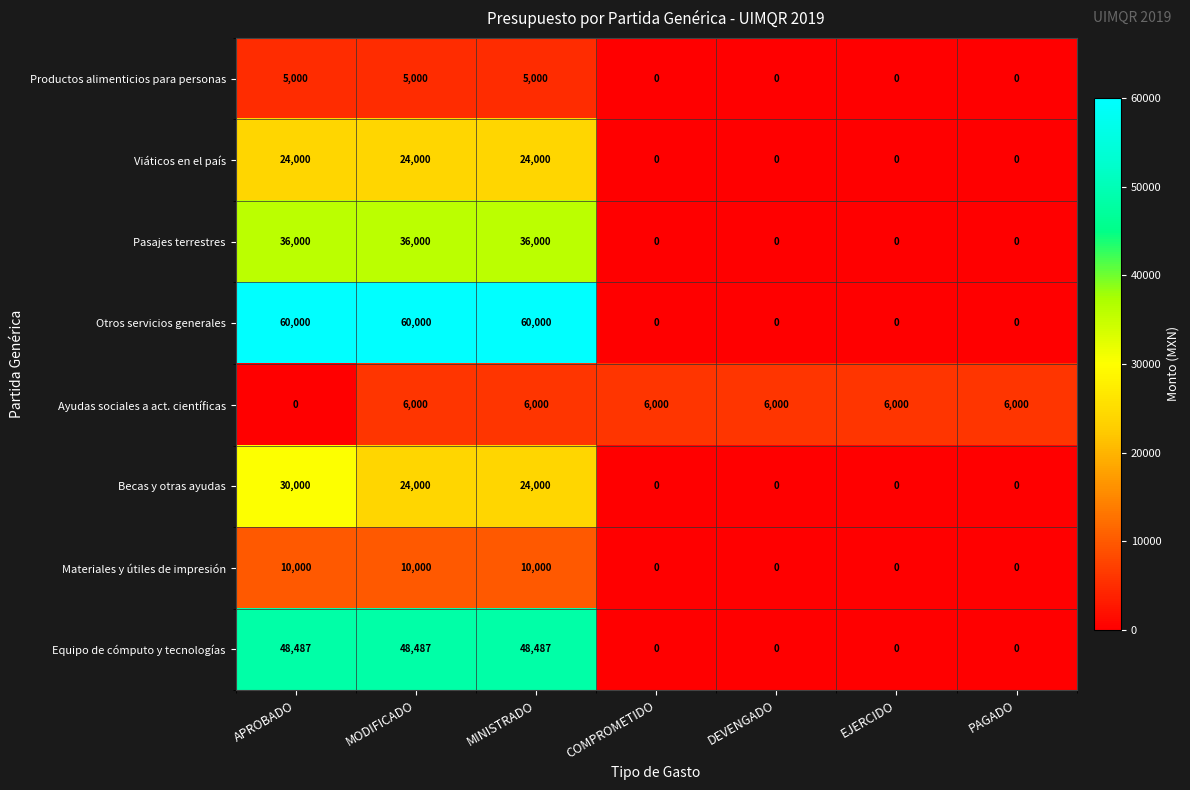

Count the Productos alimenticios para personas values in the range 0 to 5000.

7